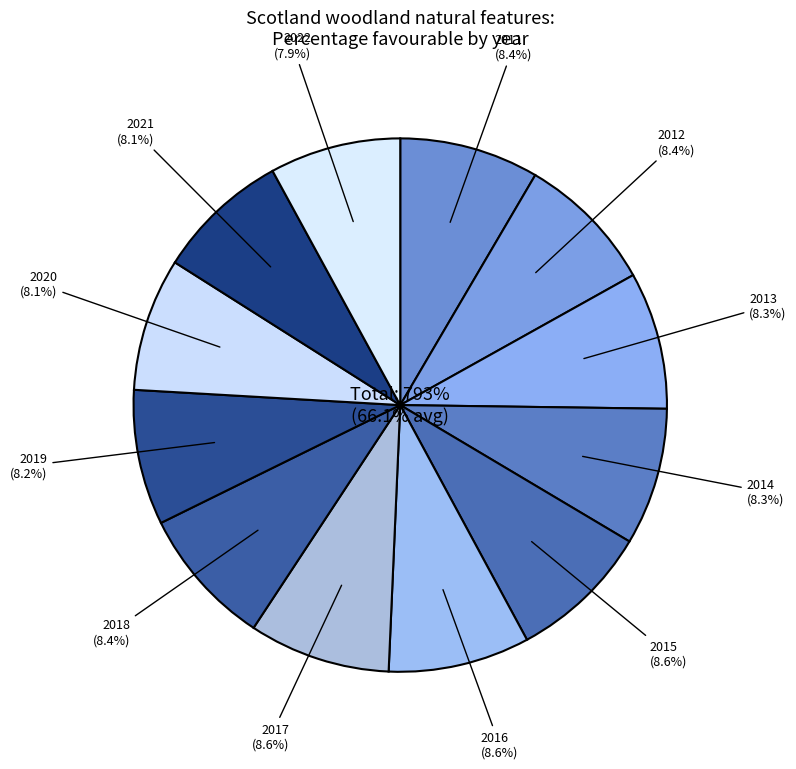

Does 2021 account for over 50% of the chart?

No